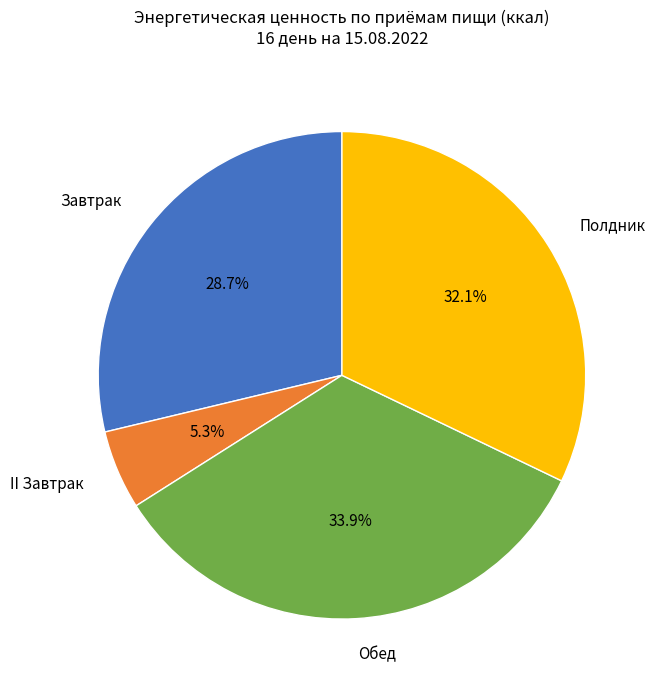

Is there a majority slice in this chart?

No